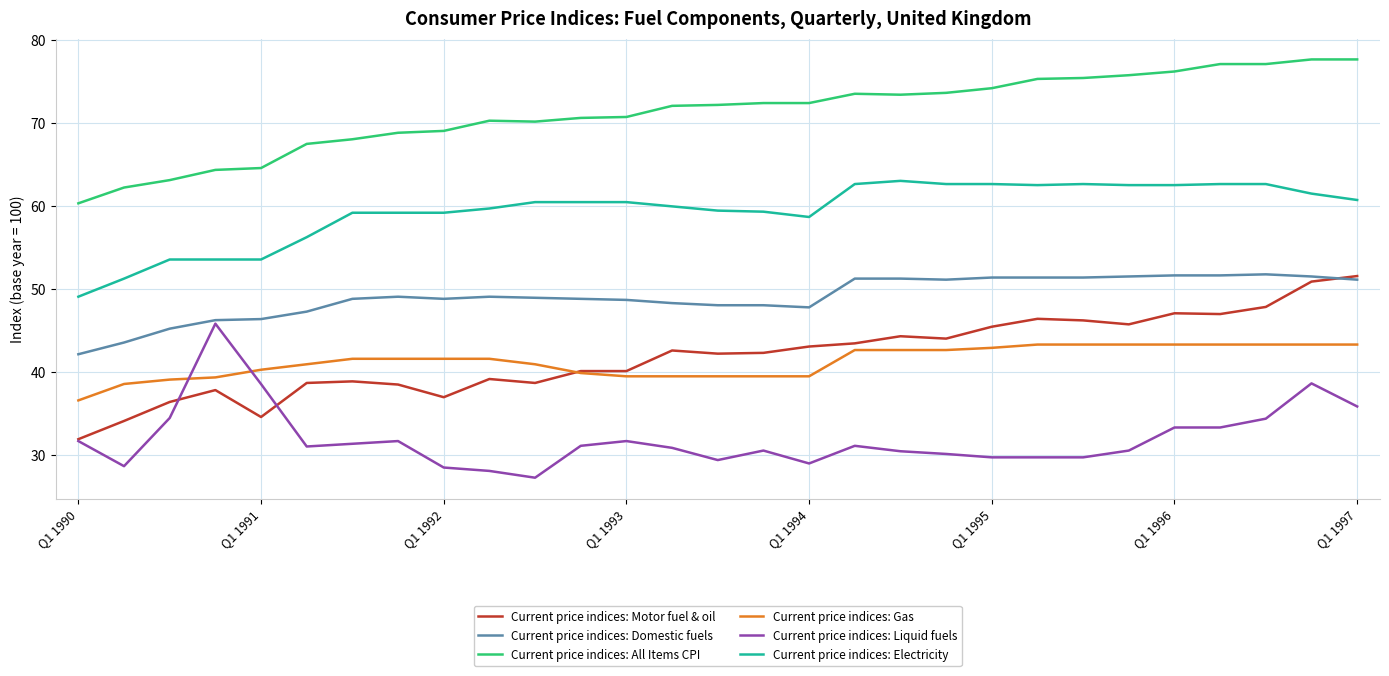

Which series has the largest total across all categories?

Current price indices: All Items CPI